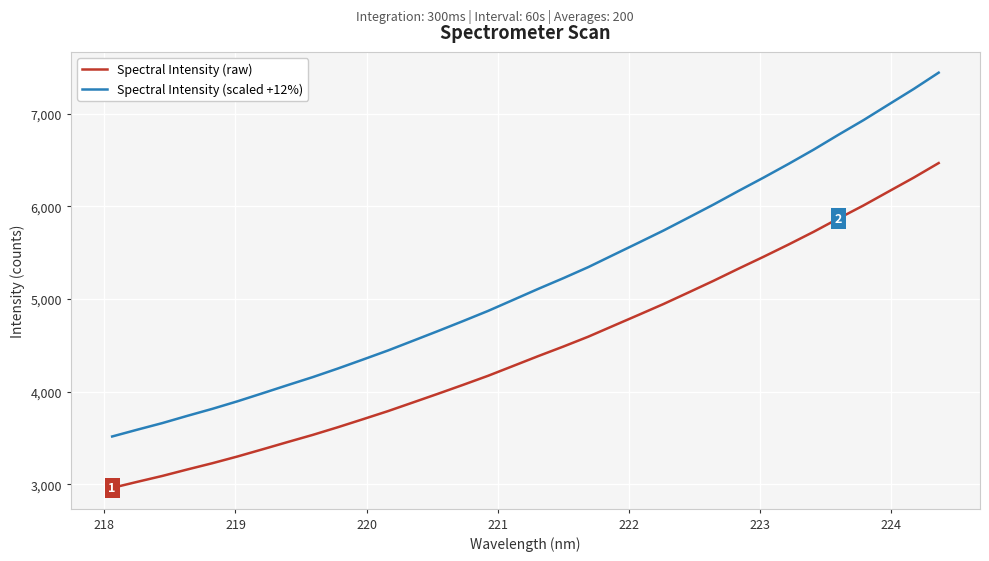

What is the minimum value shown in the chart?

2960.8